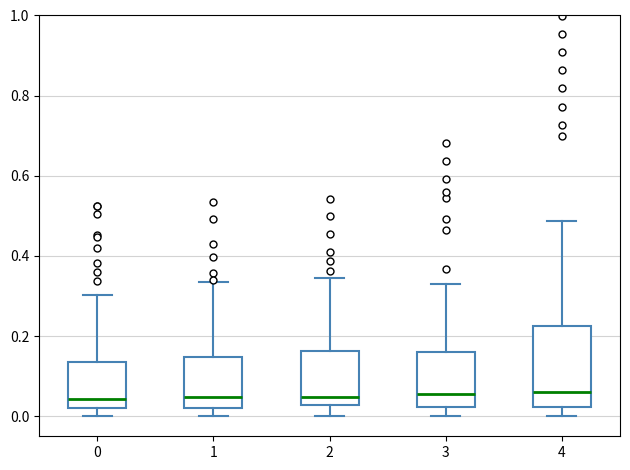

Which box is the tallest, from its lower edge to its upper edge?

4